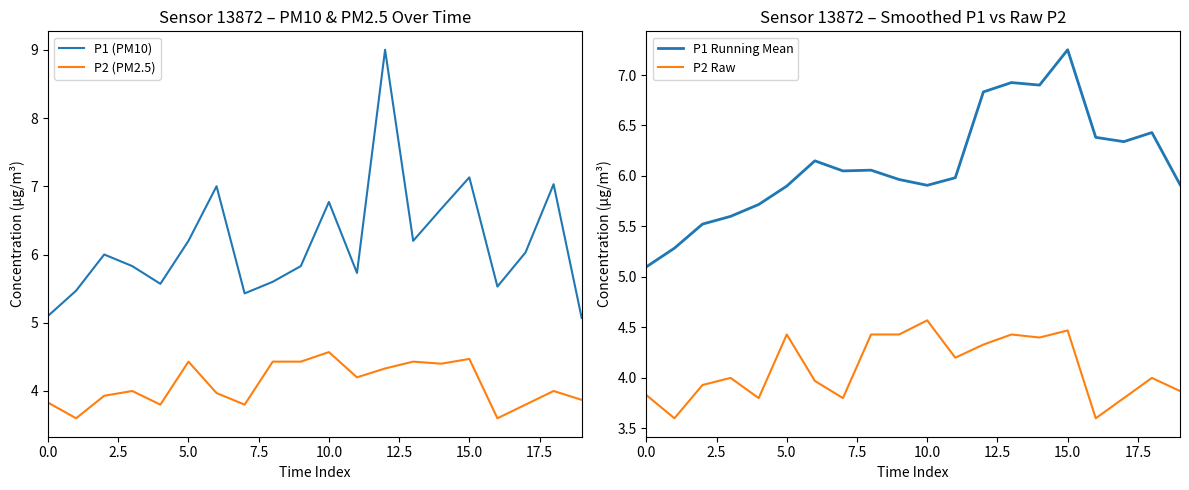

True or false: P2 Raw and P1 (PM10) intersect in this chart.

False